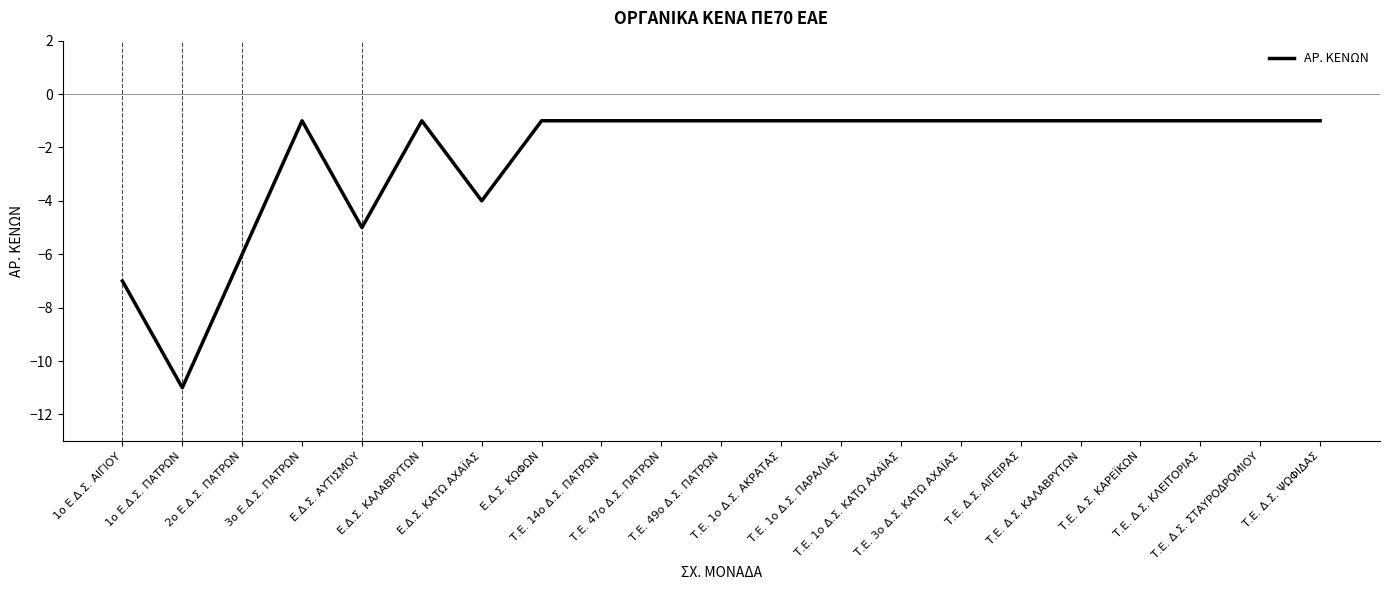

What is the sum of the values at Τ.Ε. Δ.Σ. ΚΑΛΑΒΡΥΤΩΝ and Τ.Ε. Δ.Σ. ΣΤΑΥΡΟΔΡΟΜΙΟΥ?

-2